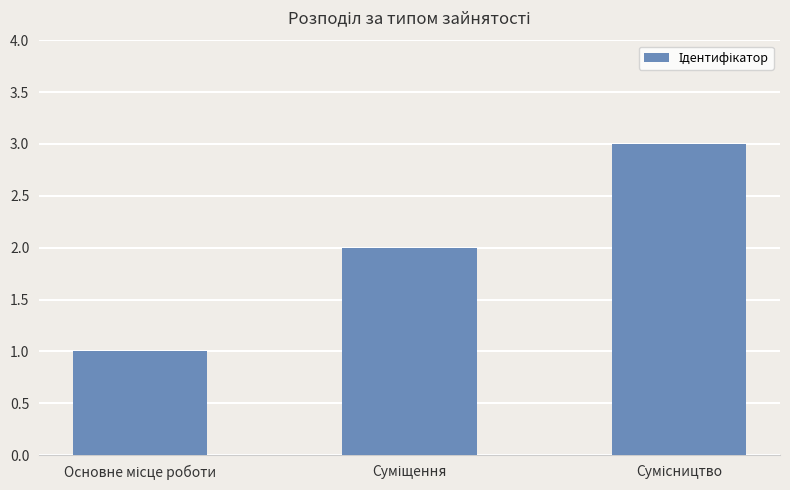

What is the maximum value shown in the chart?

3